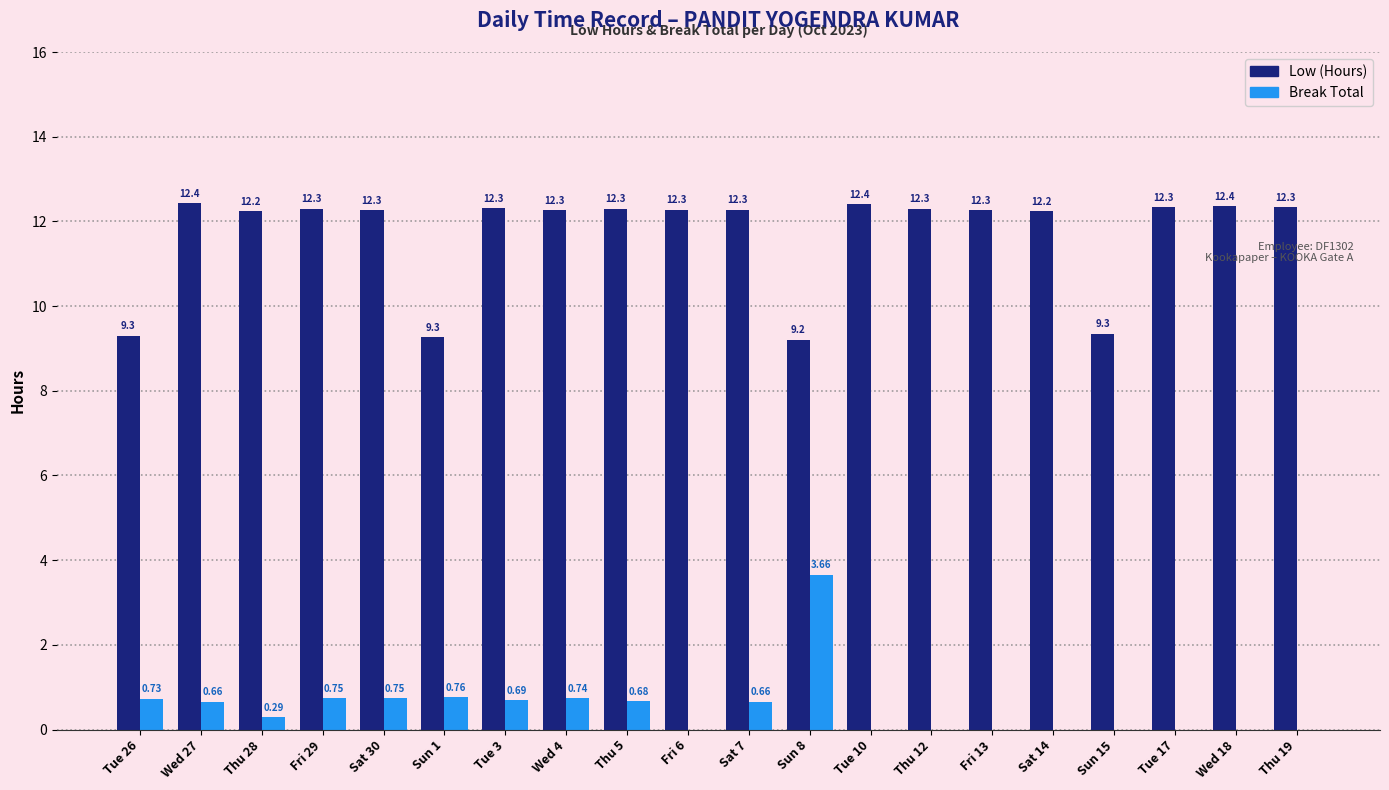

What is the sum of the Low (Hours) values at Wed 4 and Tue 26?

21.6